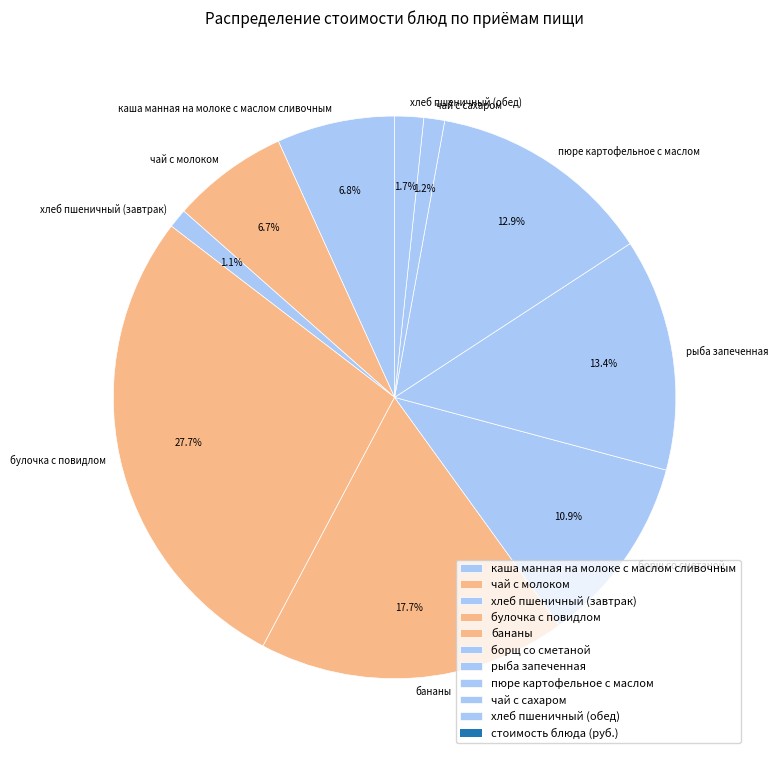

To the nearest percent, what is the combined percentage of рыба запеченная and борщ со сметаной?

24%